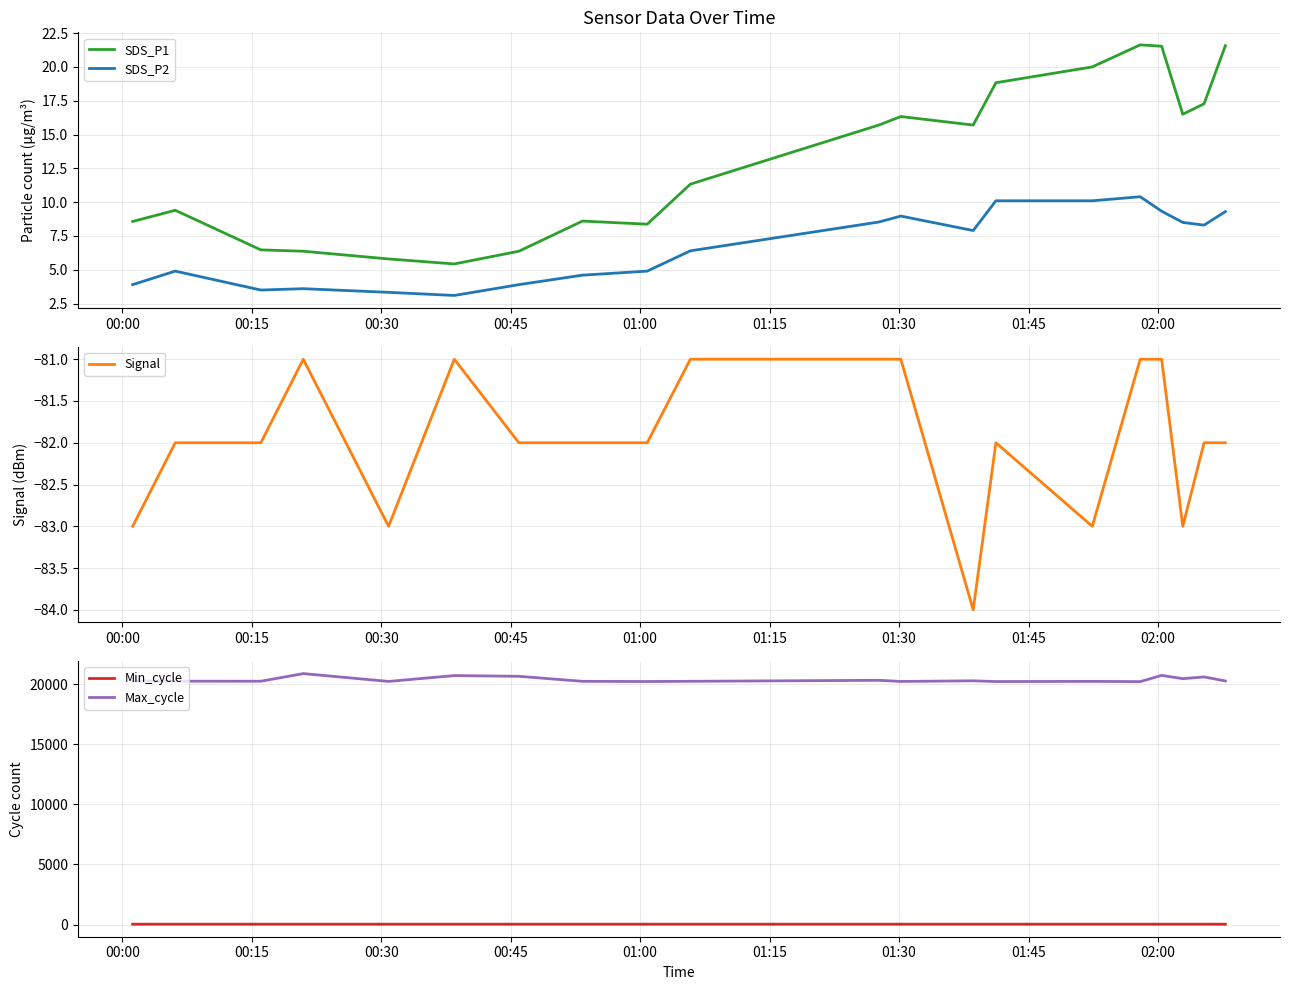

Which series has the largest range (max minus min)?

Max_cycle